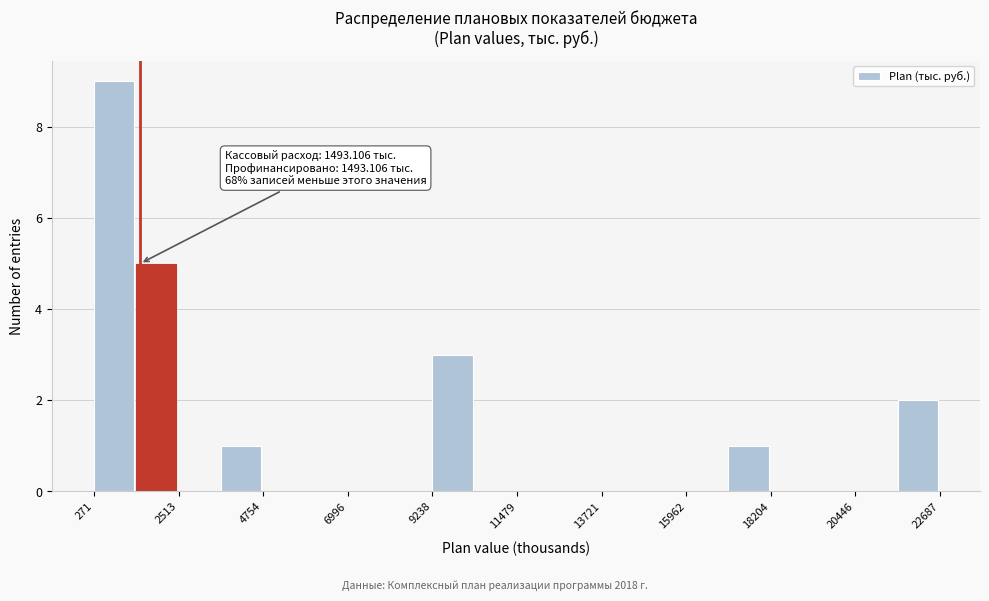

Read against the x-axis, roughly where is the centre of the tallest bar?

1000